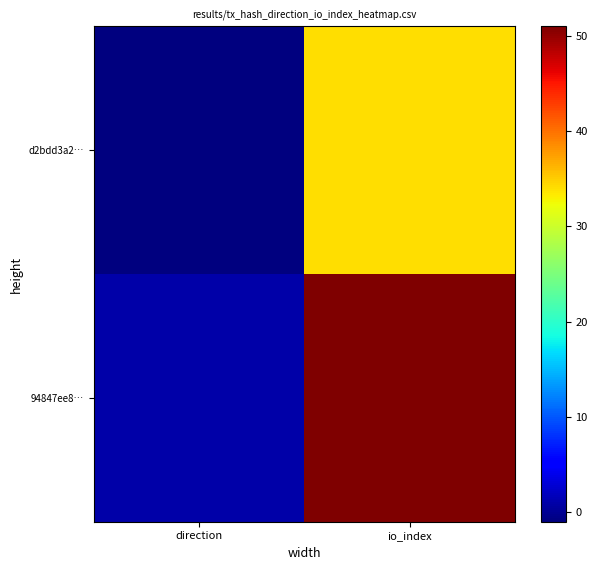

How many categories are shown in the chart?

2